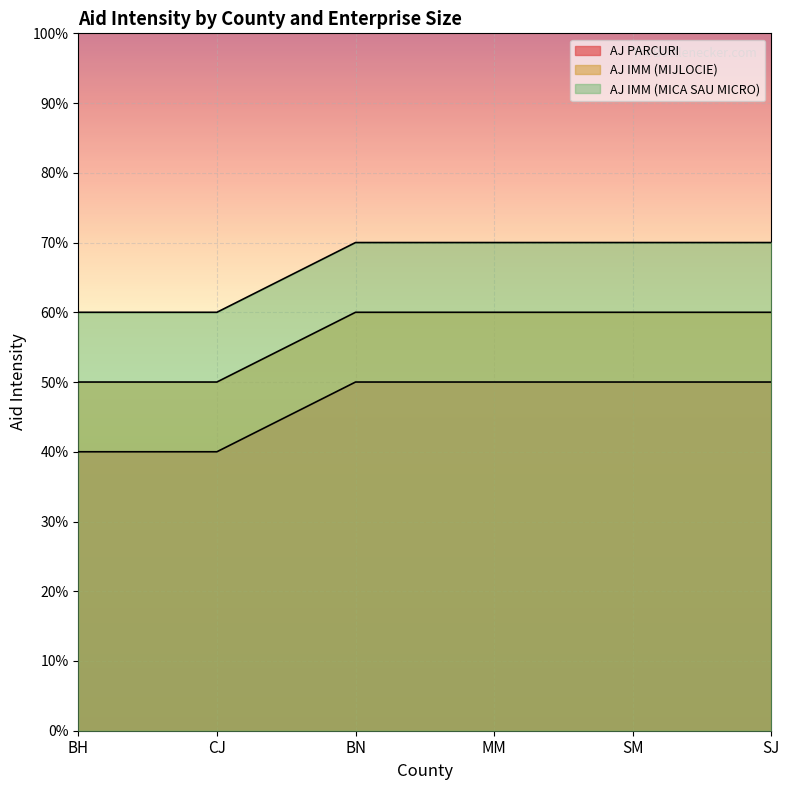

True or false: AJ PARCURI has more than 2 points higher than both neighbors.

False